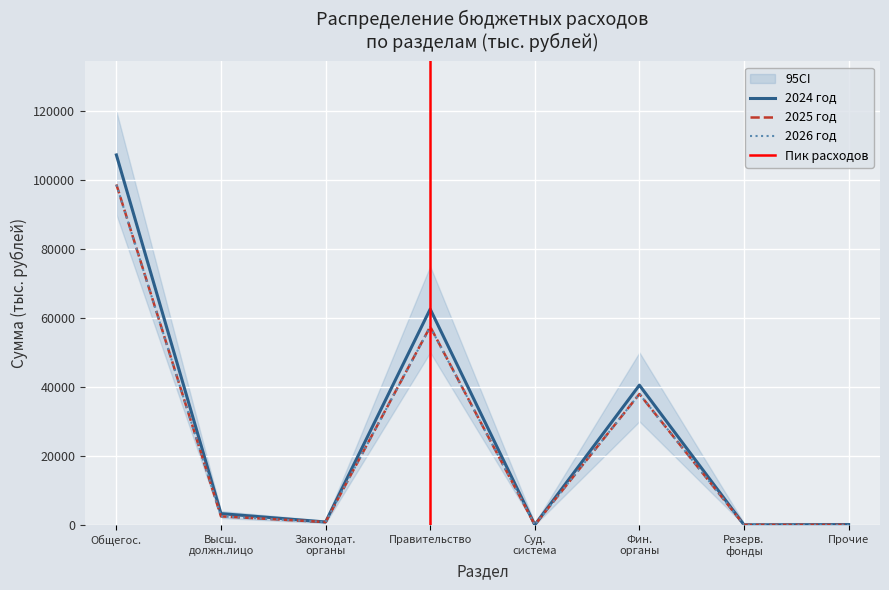

How many data points does each series have?

8